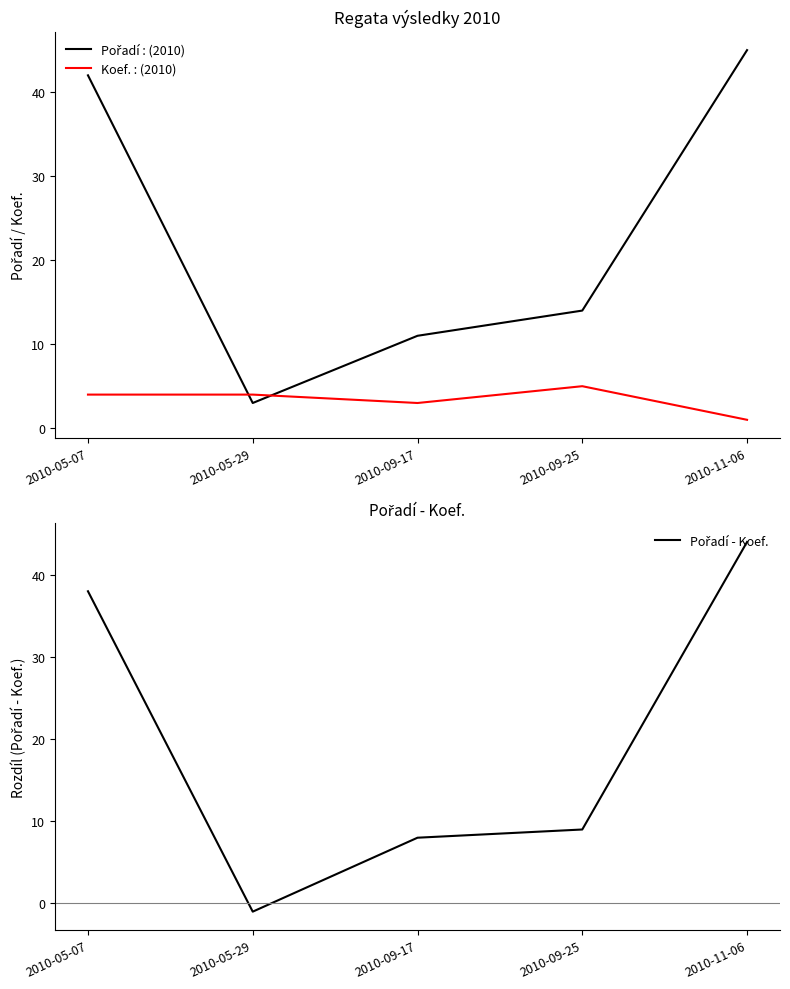

How many values in the Pořadí - Koef. series exceed 9?

2